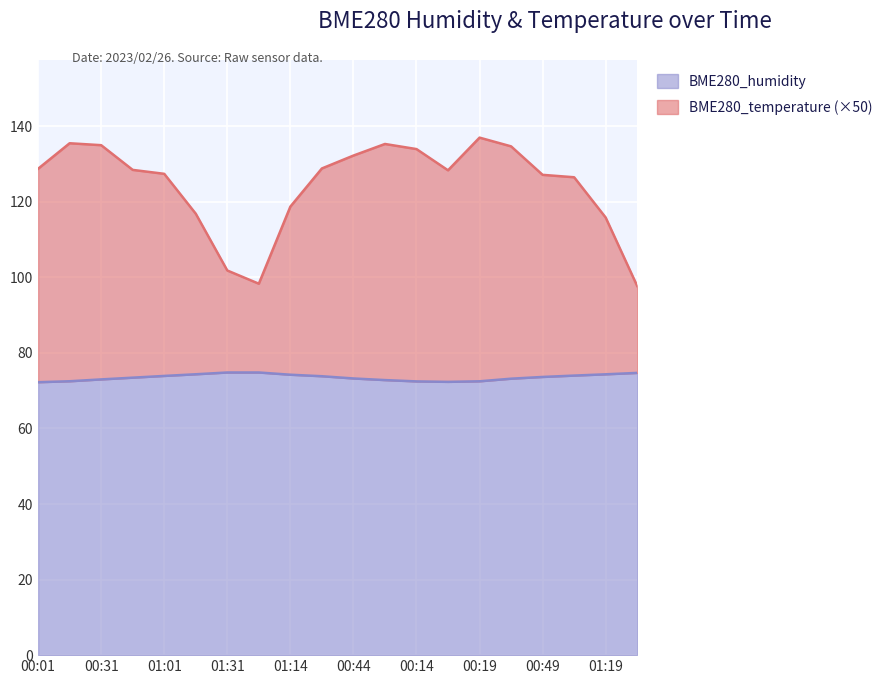

The value of BME280_temperature at 00:44 is 70.3. True or false?

False